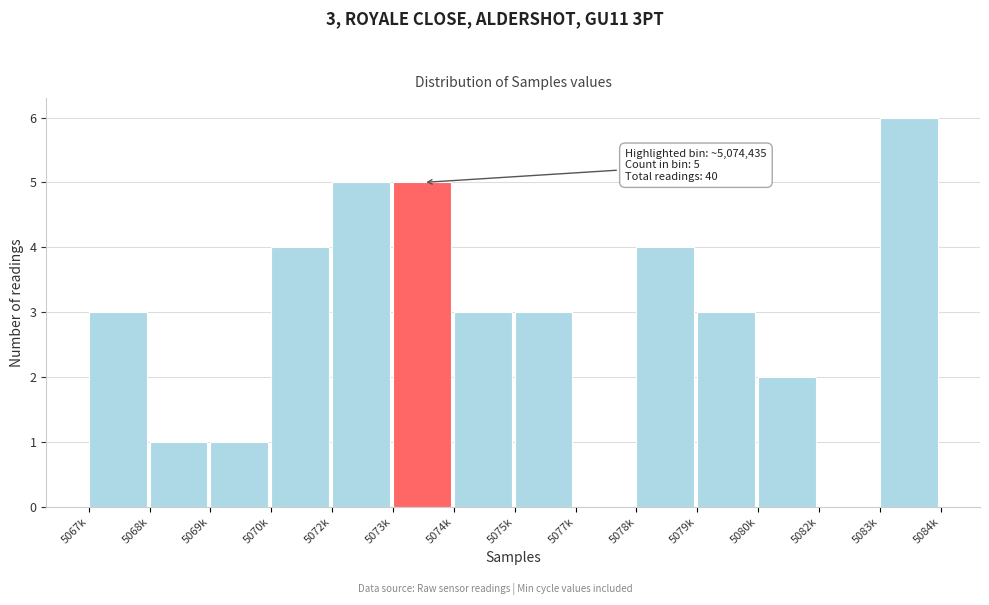

Reading right to left, extract all data points from this chart.

5083k=6	5082k=0	5080k=2	5079k=3	5078k=4	5077k=0	5075k=3	5074k=3	5073k=5	5072k=5	5070k=4	5069k=1	5068k=1	5067k=3